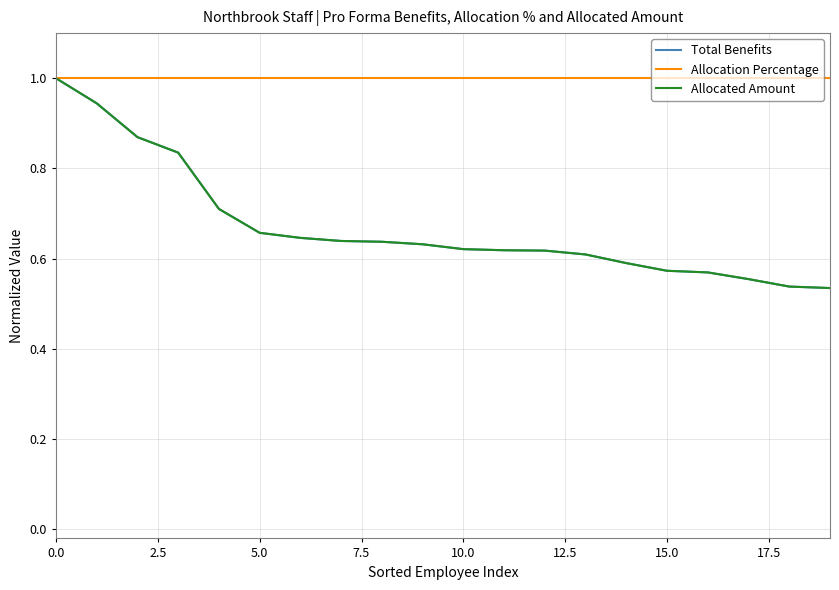

Count the number of categories in the chart.

20